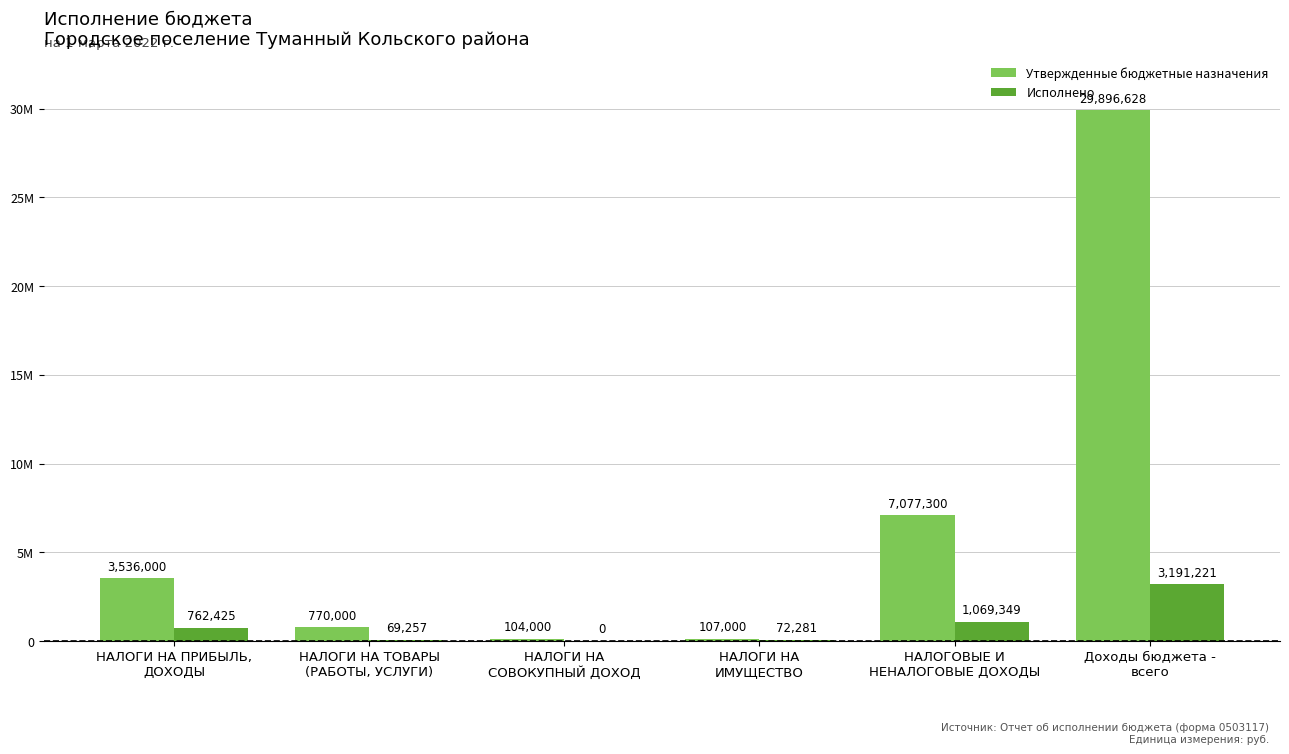

Are the bars grouped side by side (vs. stacked)?

Yes